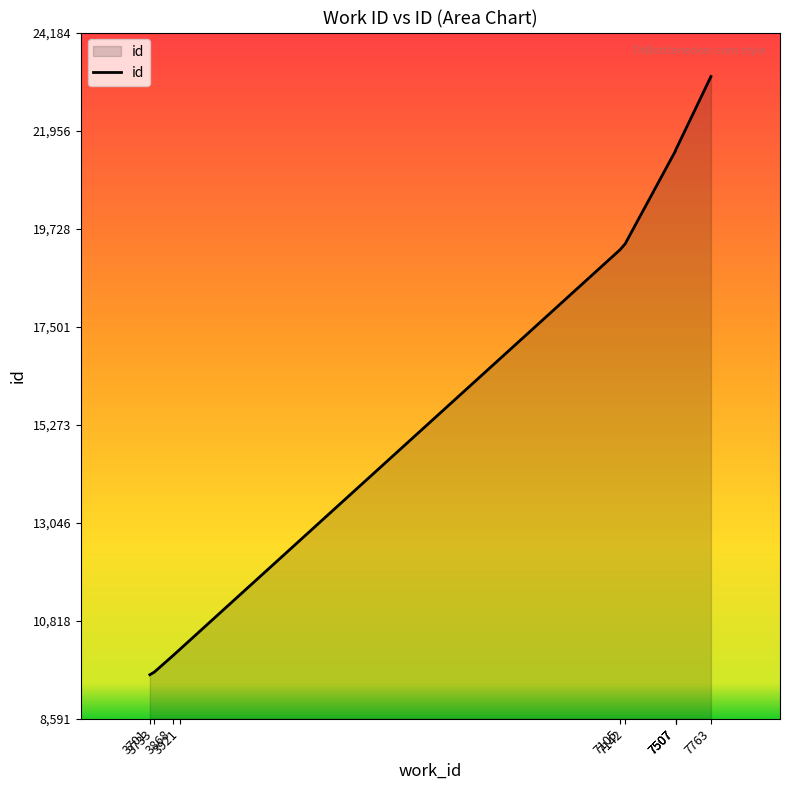

Reading left to right, extract all data points from this chart.

9591	9650	10024	10175	19249	19383	21499	21507	21510	23184